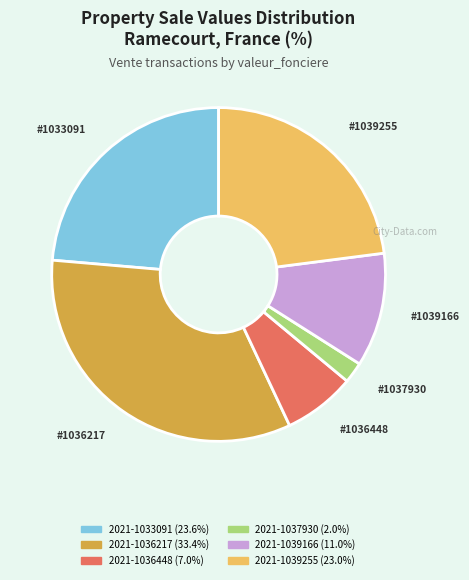

Rank the categories by value from highest to lowest.

2021-1036217, 2021-1033091, 2021-1039255, 2021-1039166, 2021-1036448, 2021-1037930